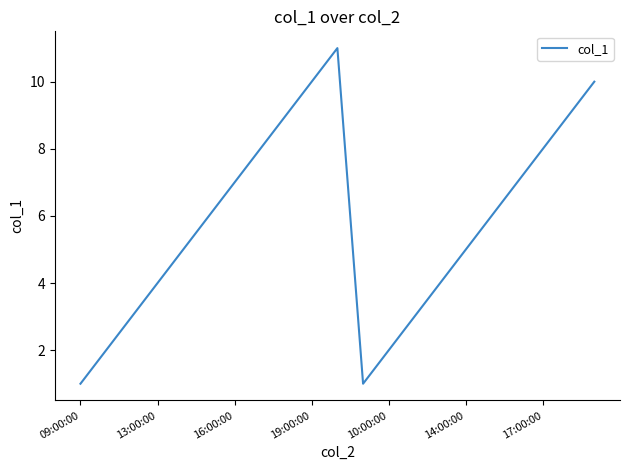

Reading left to right, transcribe all the data shown in this chart.

1	2	3	4	5	6	7	8	9	10	11	1	2	3	4	5	6	7	8	9	10